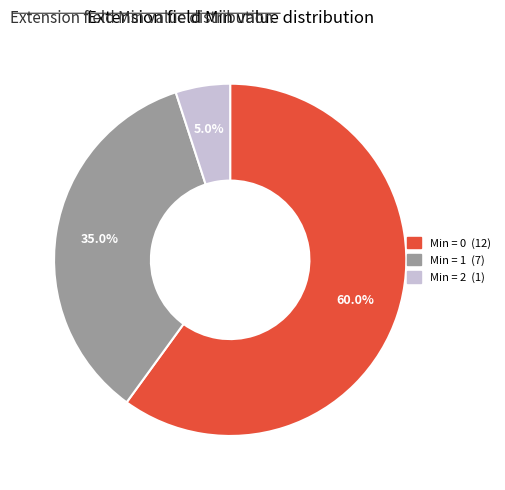

Does any single category account for the majority?

Yes